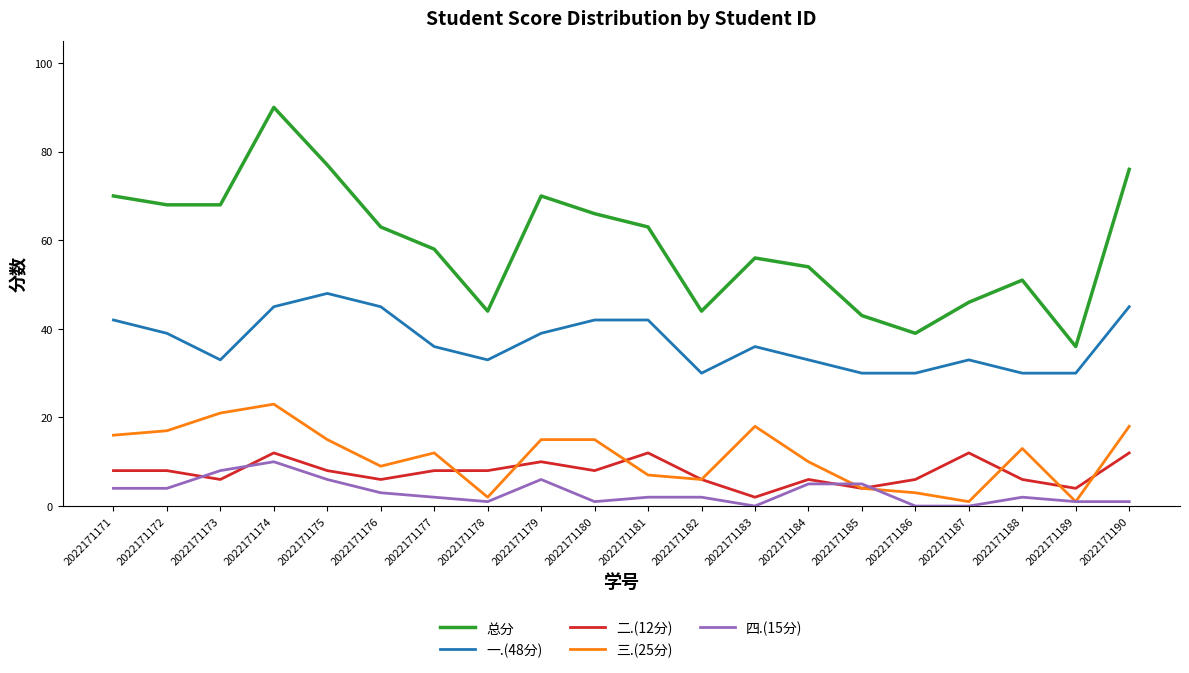

What is the difference between the maximum and second lowest values in the 总分 series?

51